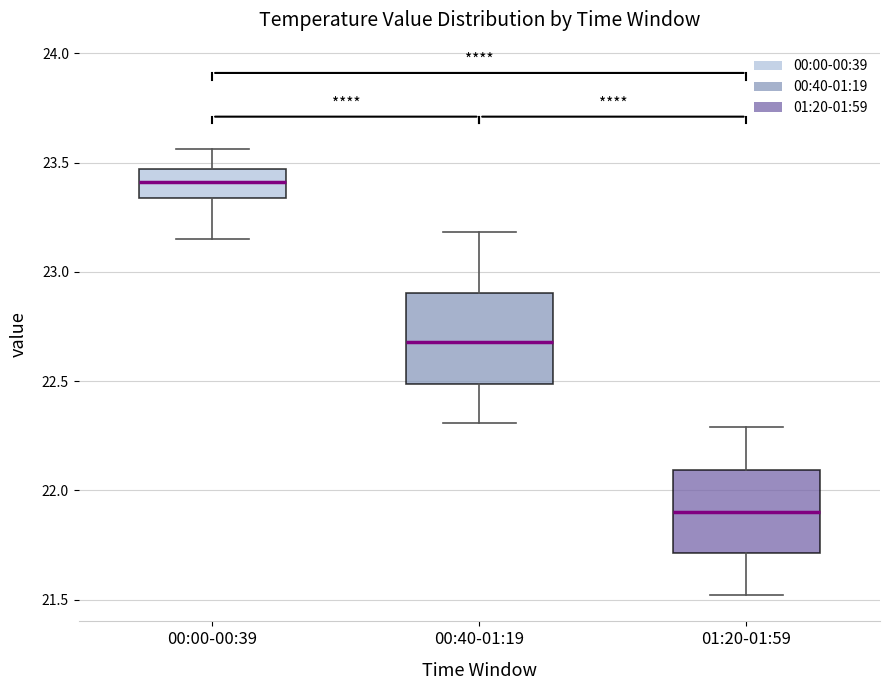

Where does the lower whisker of the box for 01:20-01:59 end on the y-axis? The values are not printed on the chart, so give them approximately, as read against the axis.

21.50